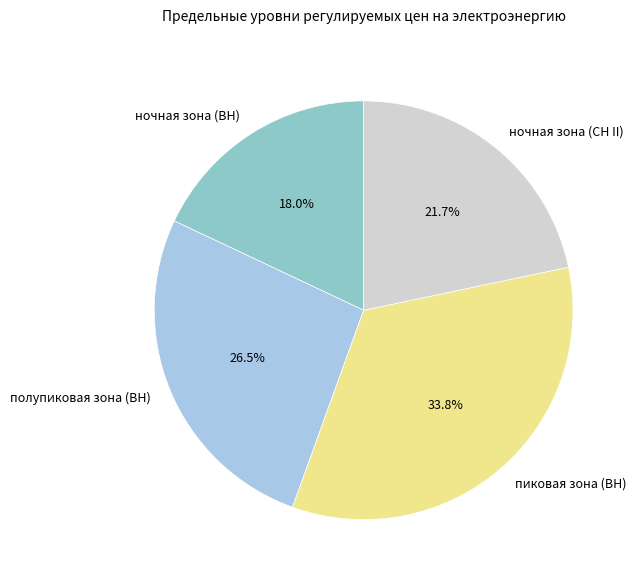

To the nearest percent, what is the difference between the largest and smallest slice percentages?

16%